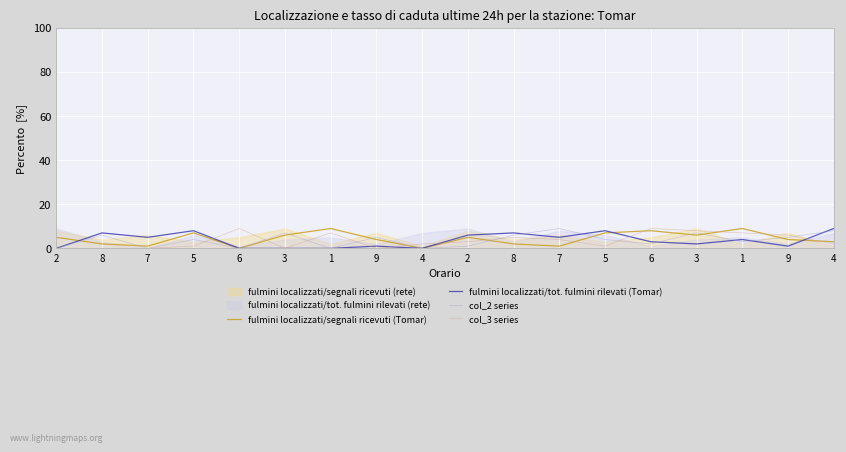

True or false: col_3 series has a value of 7 at 1.

True